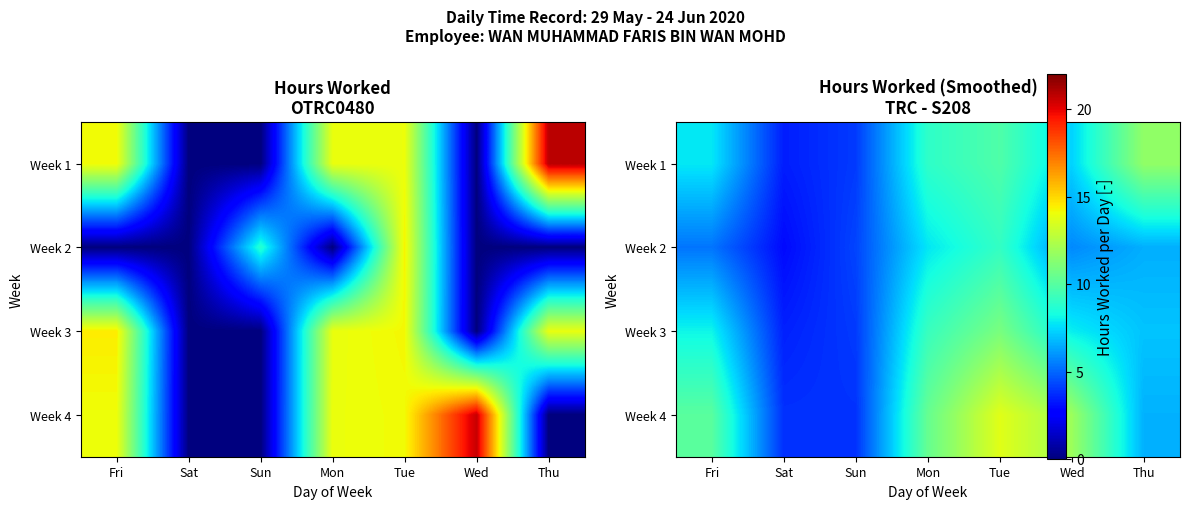

At which category does the chart reach its minimum across all series?

Sat